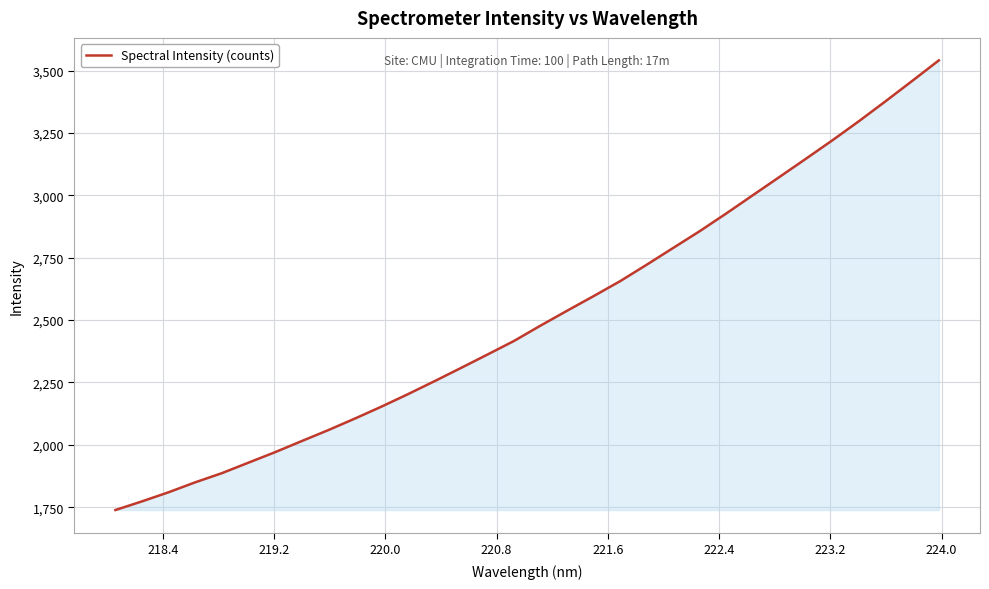

What is the maximum value shown in the chart?

3541.3